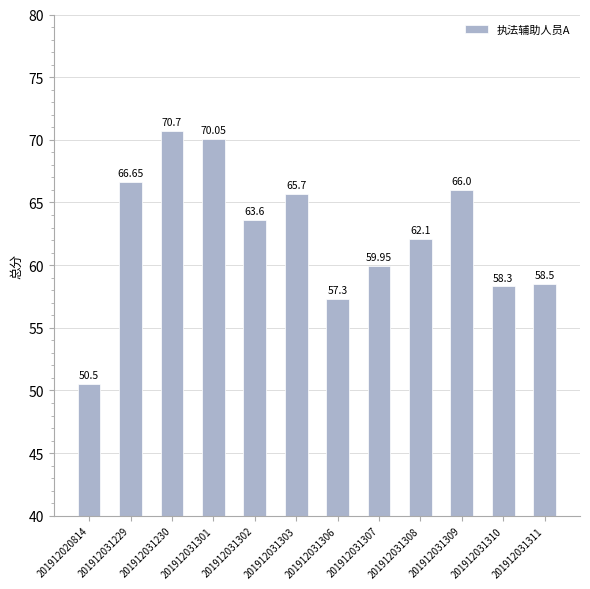

Where is the data nearest to the value 60?

201912031307